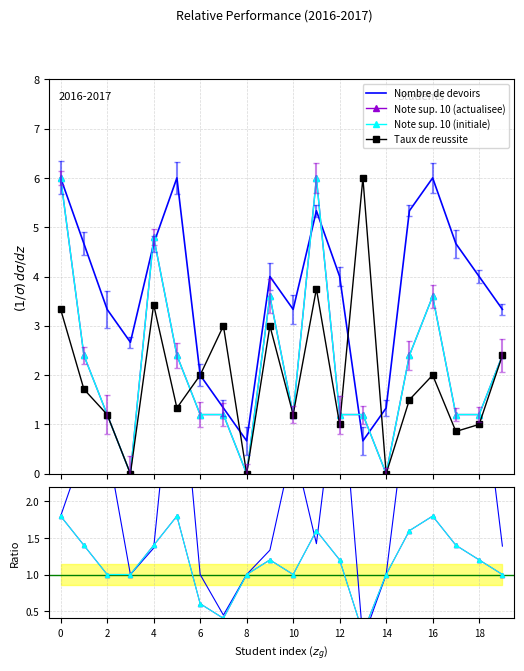

Which series has the largest range (max minus min)?

TAUX DE REUSSITE